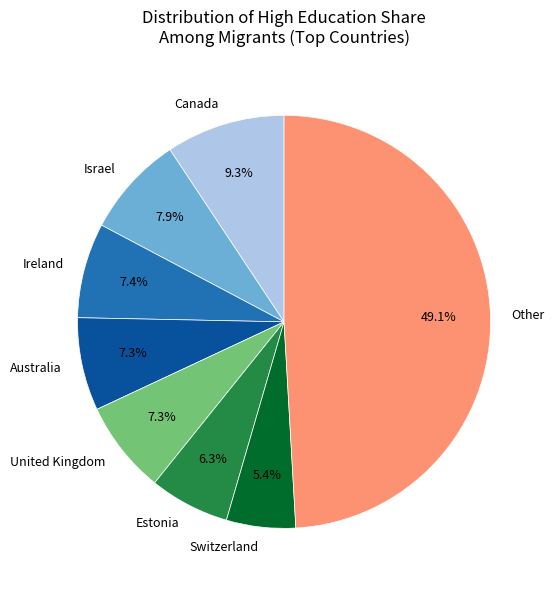

Is the sum of Israel and United Kingdom greater than half?

No